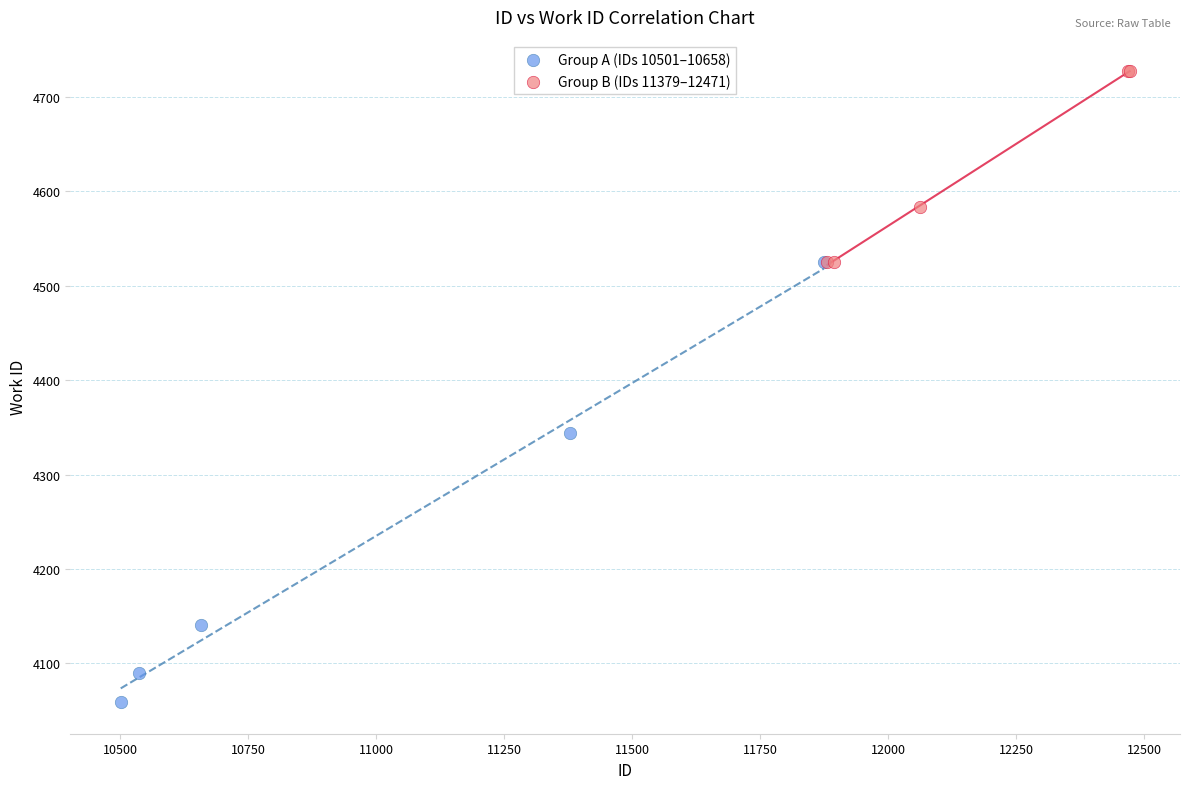

What are all the series names shown in the legend?

Group A (IDs 10501–10658), Group B (IDs 11379–12471)